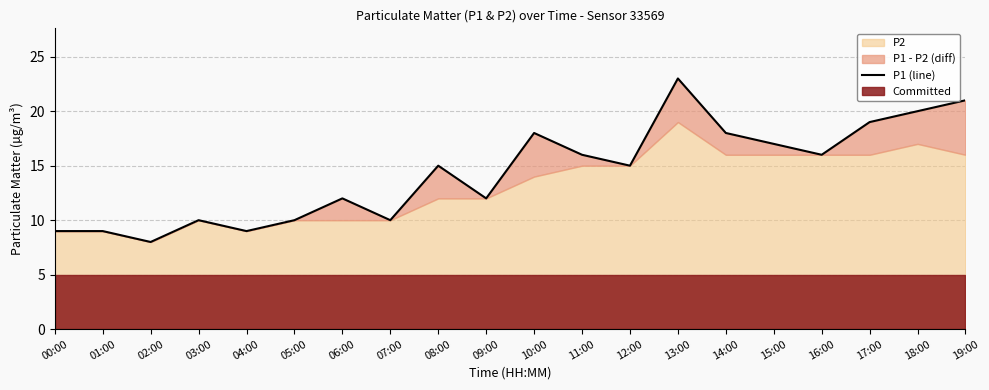

What is the label of the 14th point from the right?

06:00